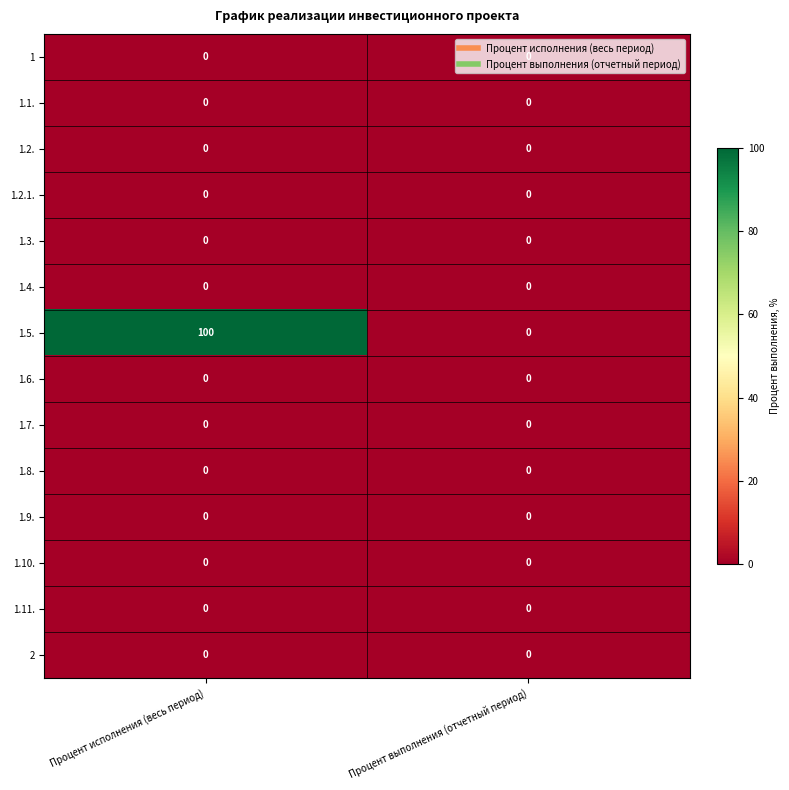

What is the greatest value displayed?

100